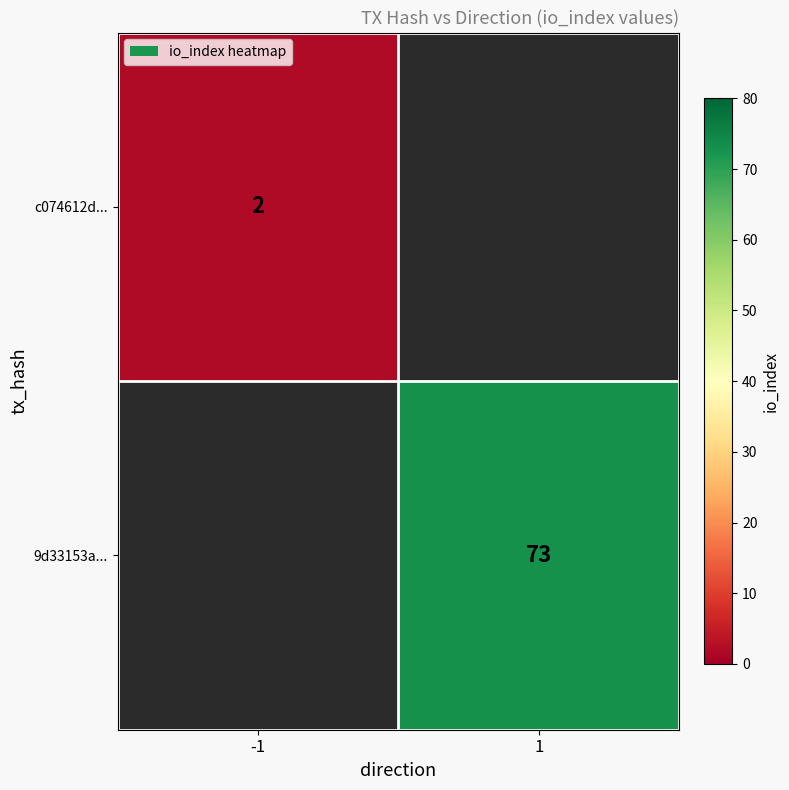

True or false: 9d33153a... has a value of 107 at 1.

False